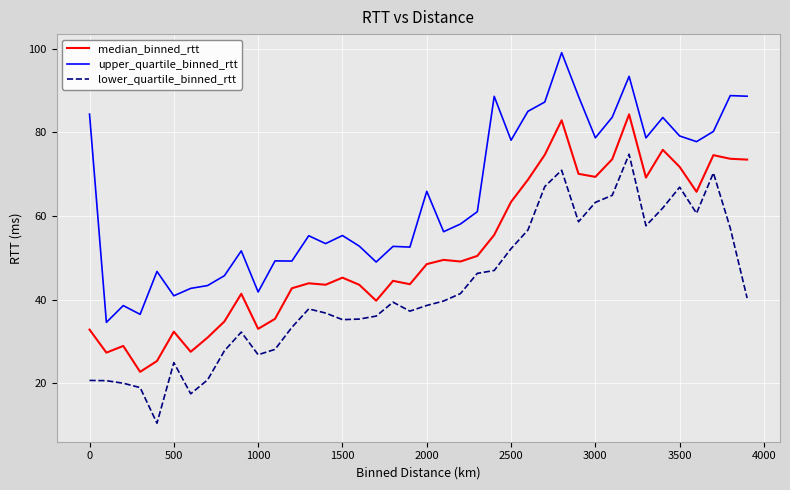

Which series has the largest total across all categories?

upper_quartile_binned_rtt